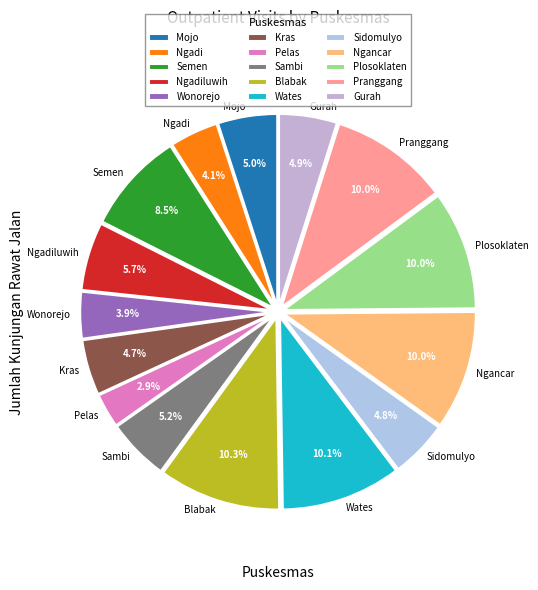

How many segments does this pie chart have?

15